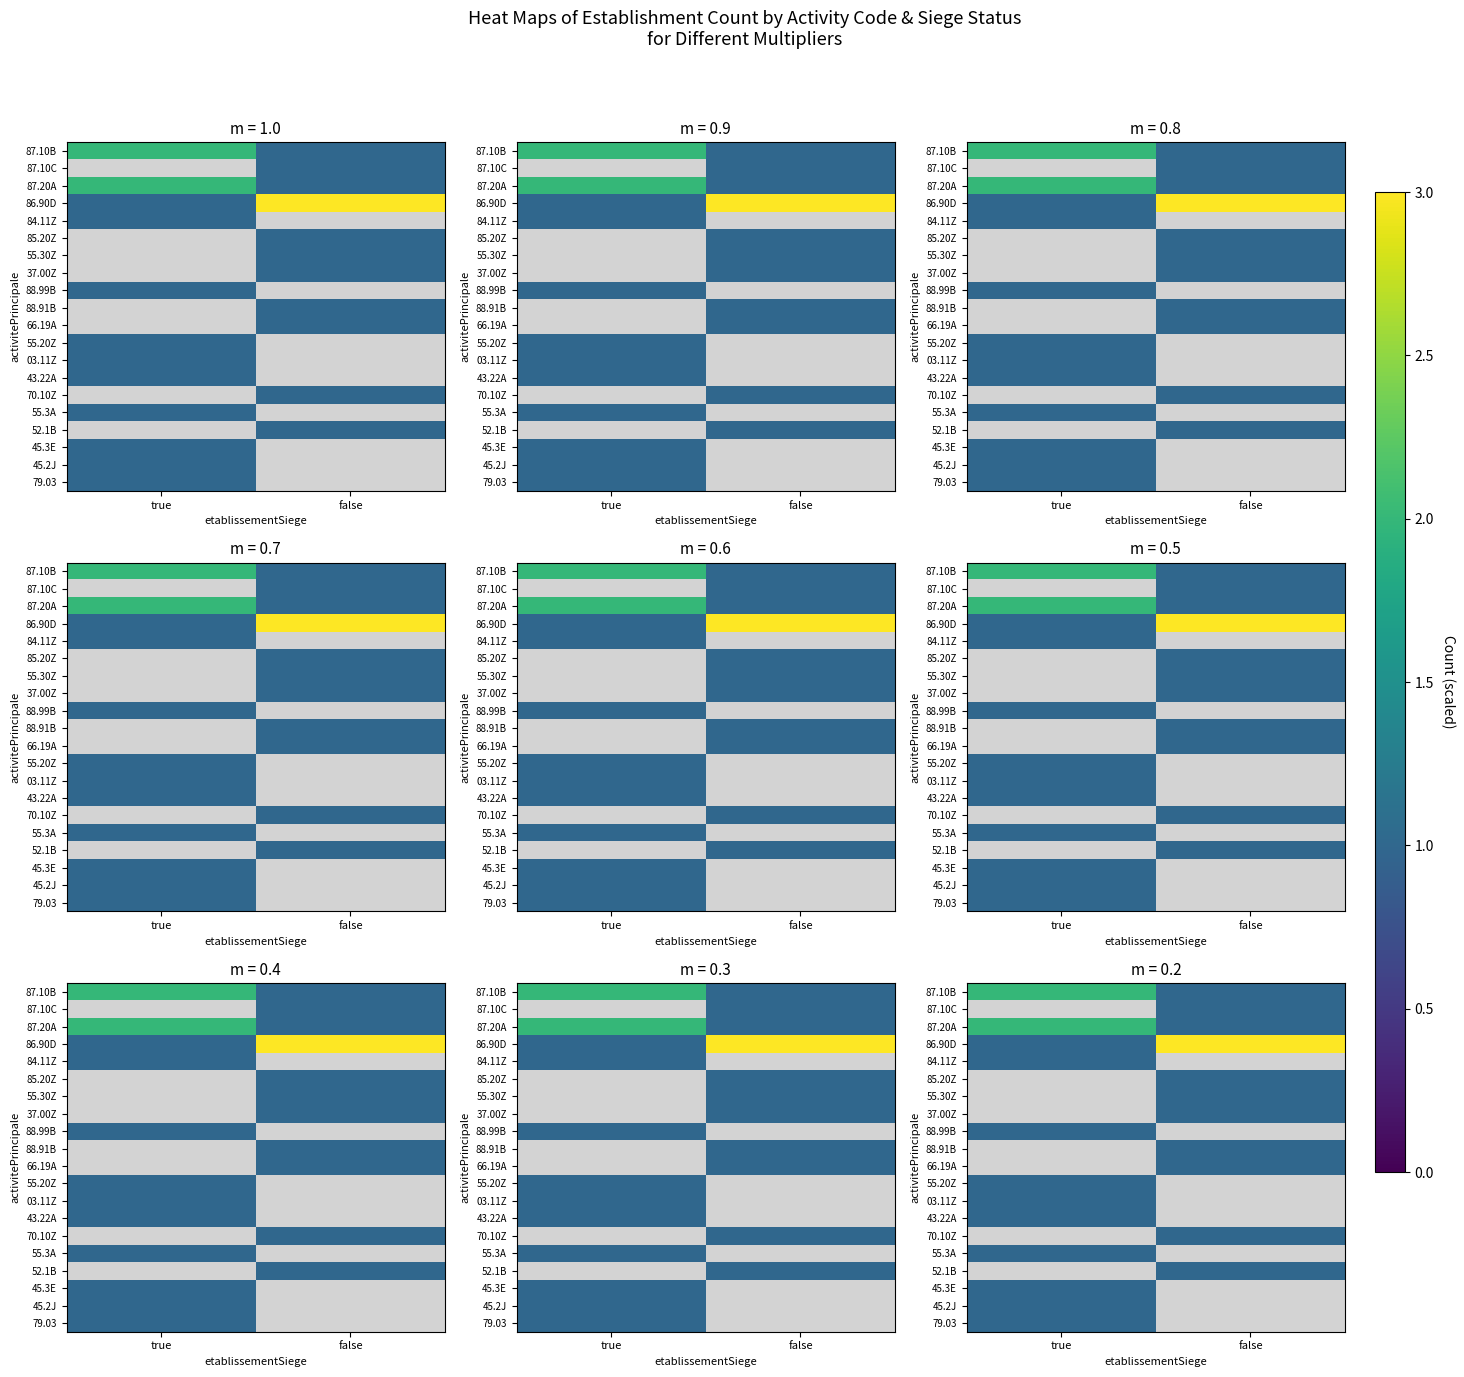

Which series has the largest range (max minus min)?

86.90D